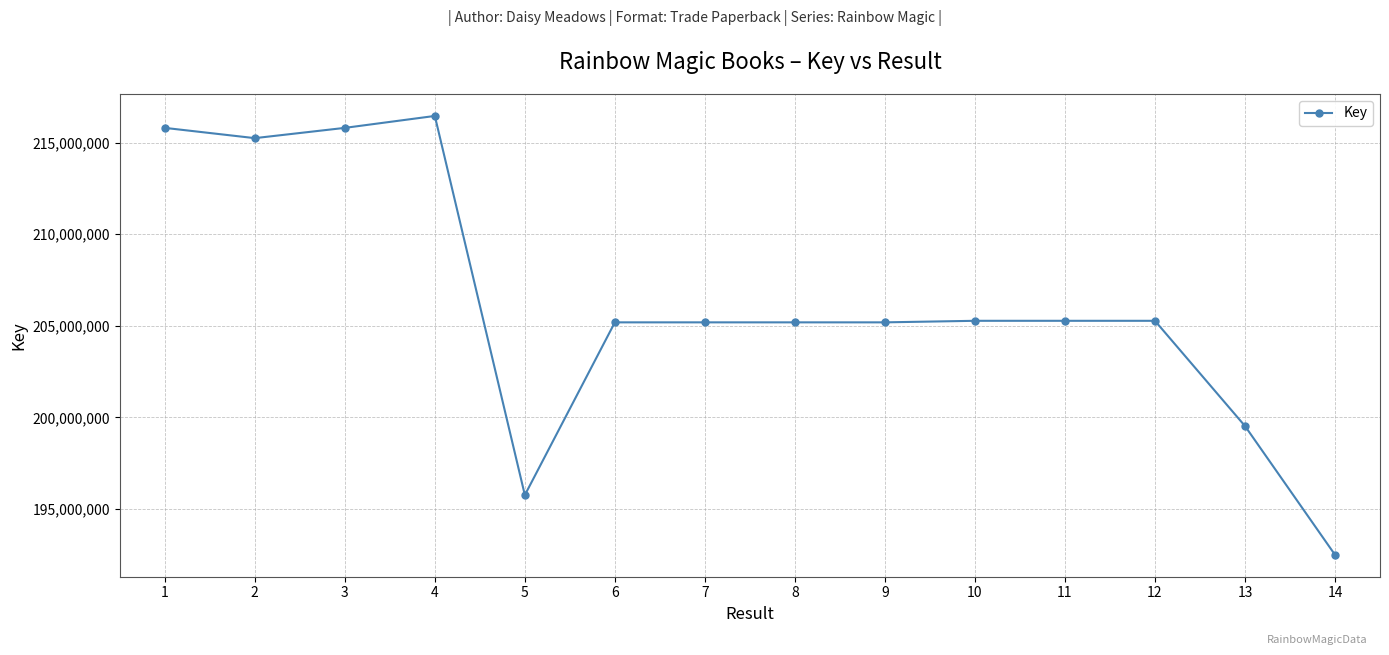

True or false: the data has more than 2 interior local peaks.

True